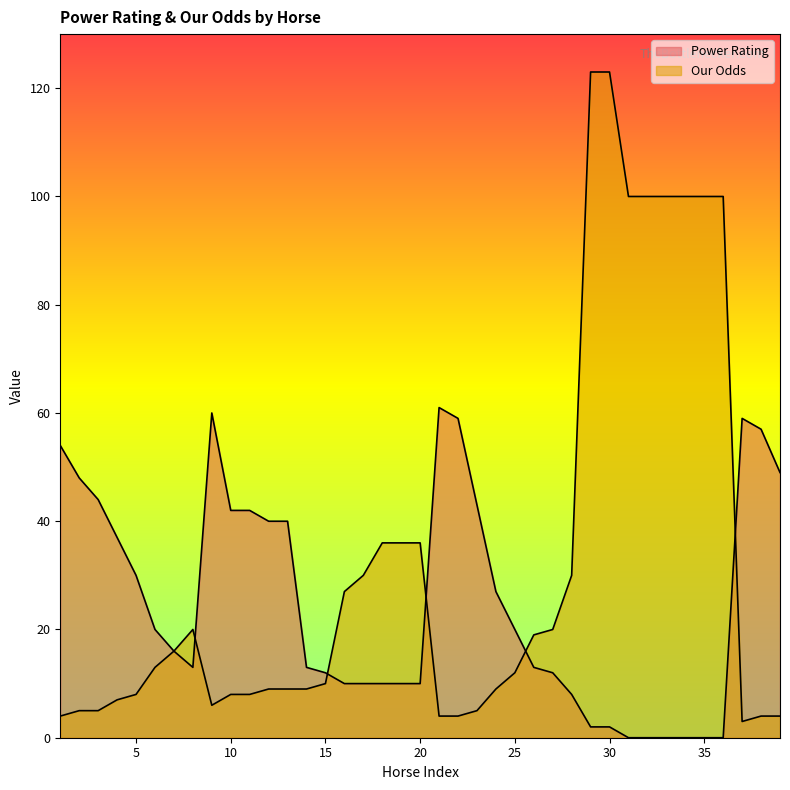

Rank the categories by Power Rating value from lowest to highest.

31, 32, 33, 34, 35, 36, 29, 30, 28, 16, 17, 18, 19, 20, 15, 27, 8, 14, 26, 7, 6, 25, 24, 5, 4, 12, 13, 10, 11, 23, 3, 2, 39, 1, 38, 22, 37, 9, 21